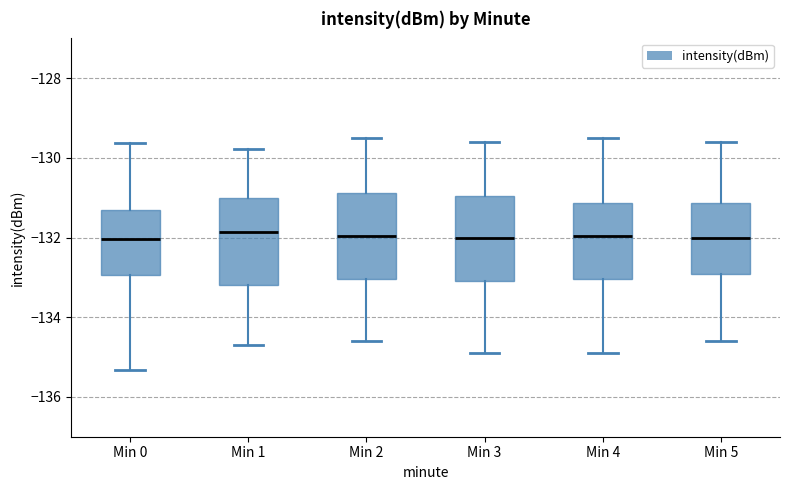

Reading left to right, transcribe this box plot: for each box, give where its median line is, the range the box spans, and where its two whiskers end, as read against the y-axis. The values are not printed on the chart, so give them approximately, as read against the axis.

Min 0: median -132.0, box -133.0 to -131.2, whiskers -135.4 to -129.6
Min 1: median -131.8, box -133.2 to -131.0, whiskers -134.6 to -129.8
Min 2: median -132.0, box -133.0 to -130.8, whiskers -134.6 to -129.4
Min 3: median -132.0, box -133.0 to -131.0, whiskers -134.8 to -129.6
Min 4: median -132.0, box -133.0 to -131.2, whiskers -134.8 to -129.4
Min 5: median -132.0, box -133.0 to -131.2, whiskers -134.6 to -129.6